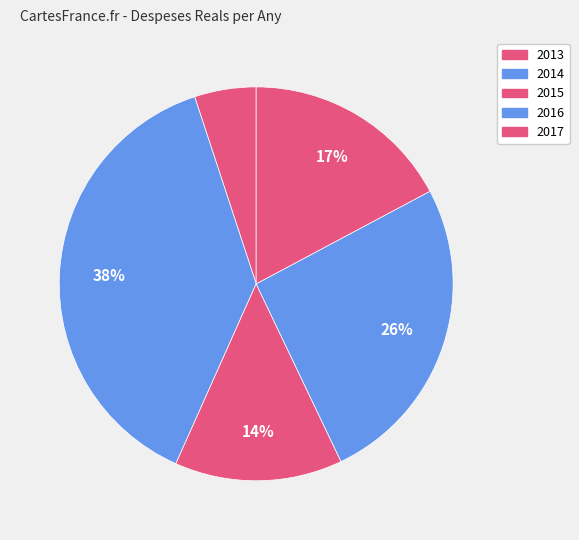

What is the smallest slice in the pie chart?

2013